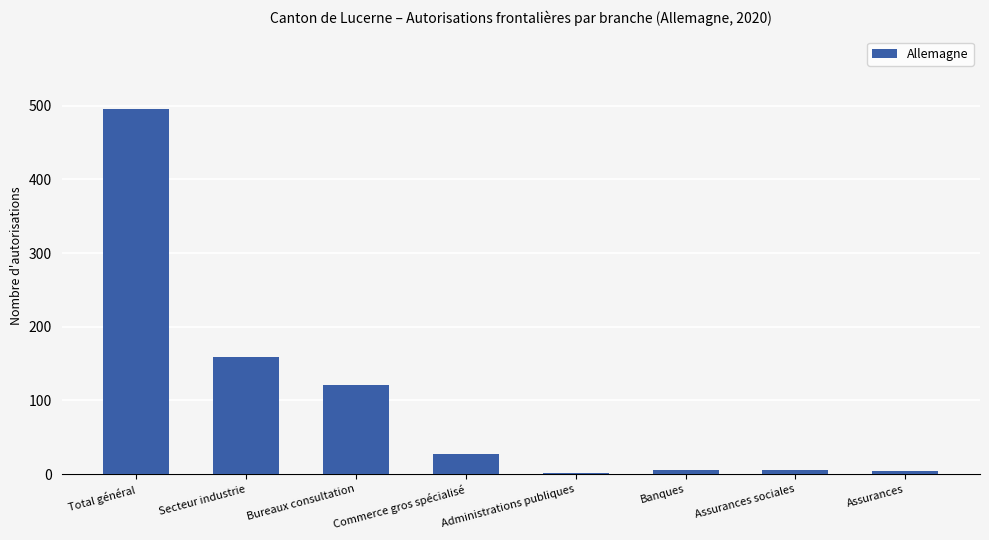

What is the sum of all values?

819